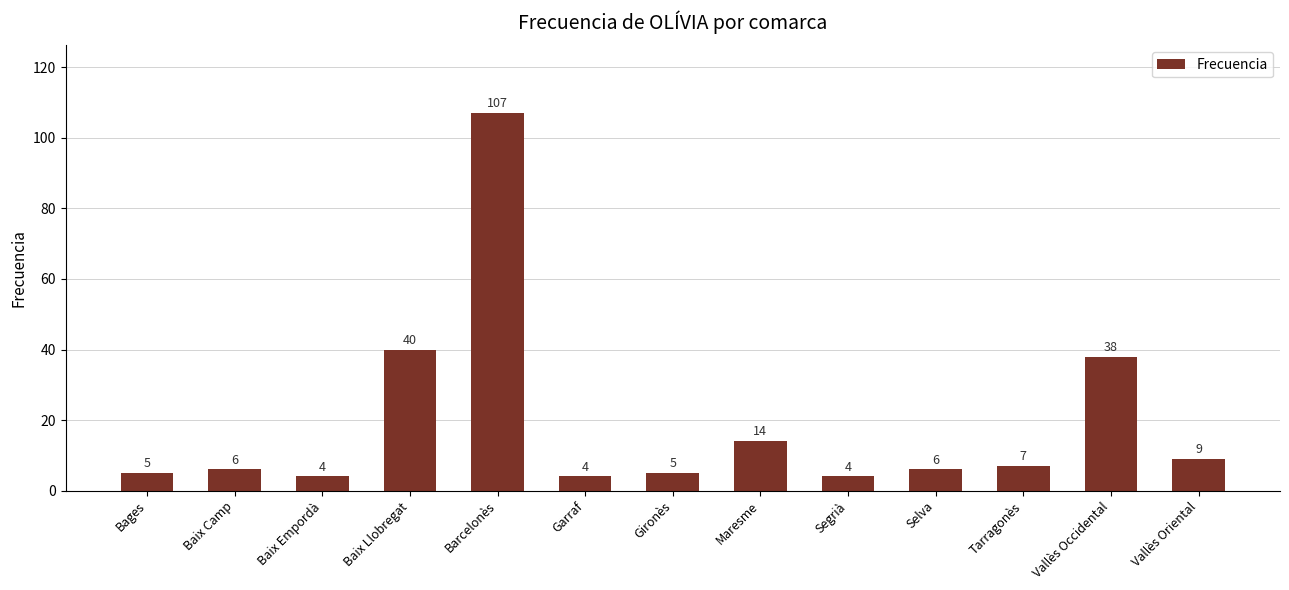

Reading left to right, list all the values displayed in this chart.

5	6	4	40	107	4	5	14	4	6	7	38	9